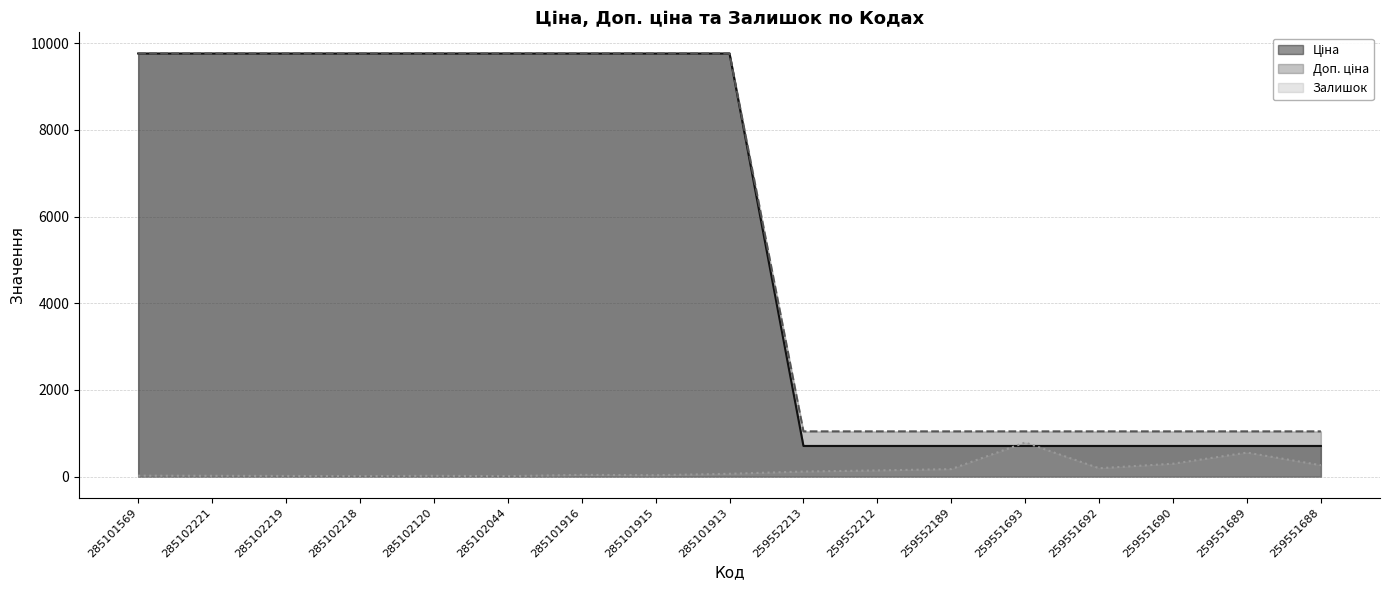

True or false: Доп. ціна has more than 2 interior local peaks.

False